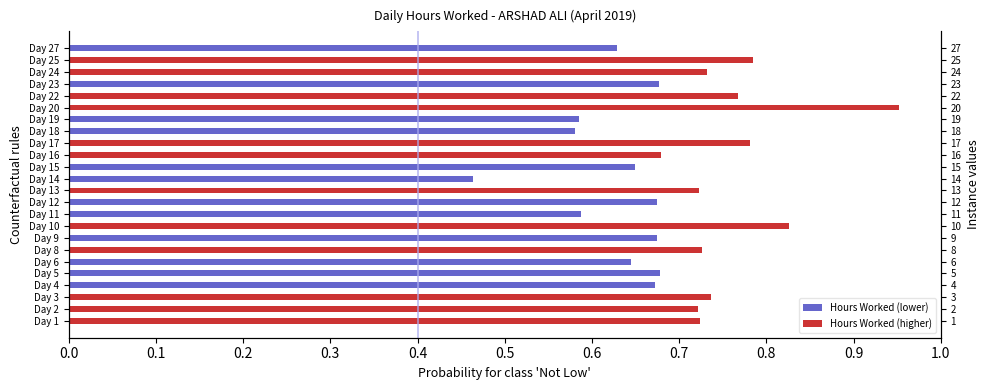

Which has a higher value, Day 25 or Day 17?

Day 25